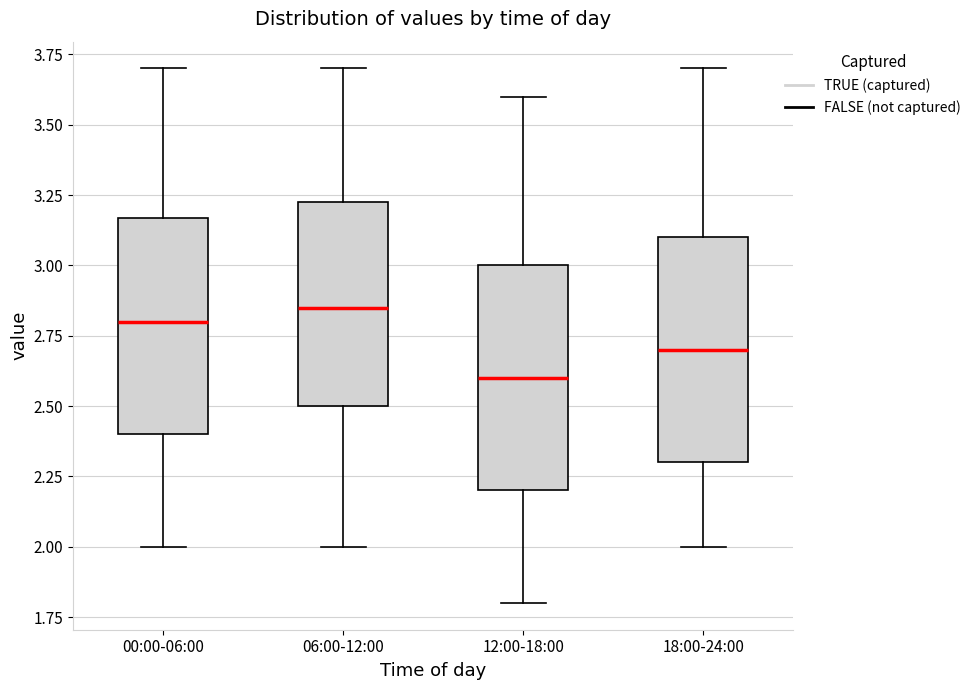

Reading left to right, transcribe this box plot: for each box, give where its median line is, the range the box spans, and where its two whiskers end, as read against the y-axis. The values are not printed on the chart, so give them approximately, as read against the axis.

00:00-06:00: median 2.80, box 2.40 to 3.15, whiskers 2.00 to 3.70
06:00-12:00: median 2.85, box 2.50 to 3.25, whiskers 2.00 to 3.70
12:00-18:00: median 2.60, box 2.20 to 3.00, whiskers 1.80 to 3.60
18:00-24:00: median 2.70, box 2.30 to 3.10, whiskers 2.00 to 3.70